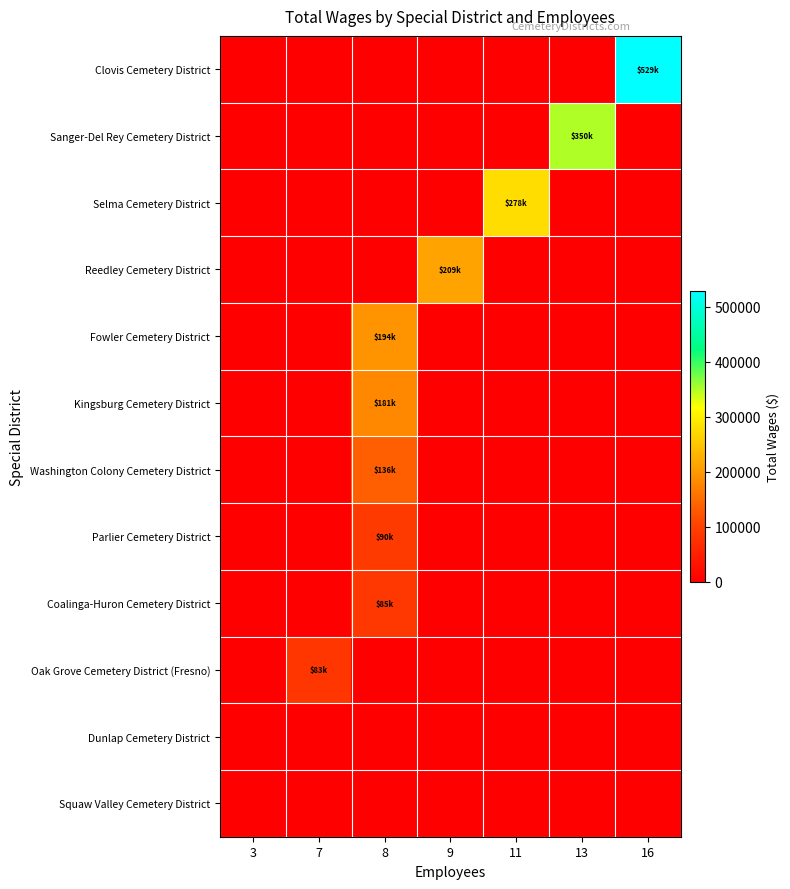

What is the difference between the highest and lowest values at 8?

194083